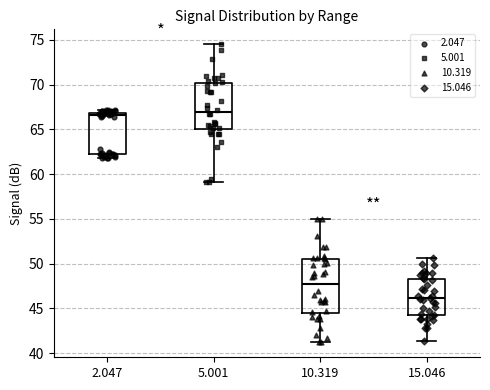

Reading left to right, transcribe this box plot: for each box, give where its median line is, the range the box spans, and where its two whiskers end, as read against the y-axis. The values are not printed on the chart, so give them approximately, as read against the axis.

2.047: median 66.5, box 62.0 to 67.0, whiskers 62.0 (just below the box's lower edge) to 67.0 (just above the box's upper edge)
5.001: median 67.0, box 65.0 to 70.0, whiskers 59.0 to 74.5
10.319: median 47.5, box 44.5 to 50.5, whiskers 41.0 to 55.0
15.046: median 46.0, box 44.5 to 48.5, whiskers 41.5 to 50.5